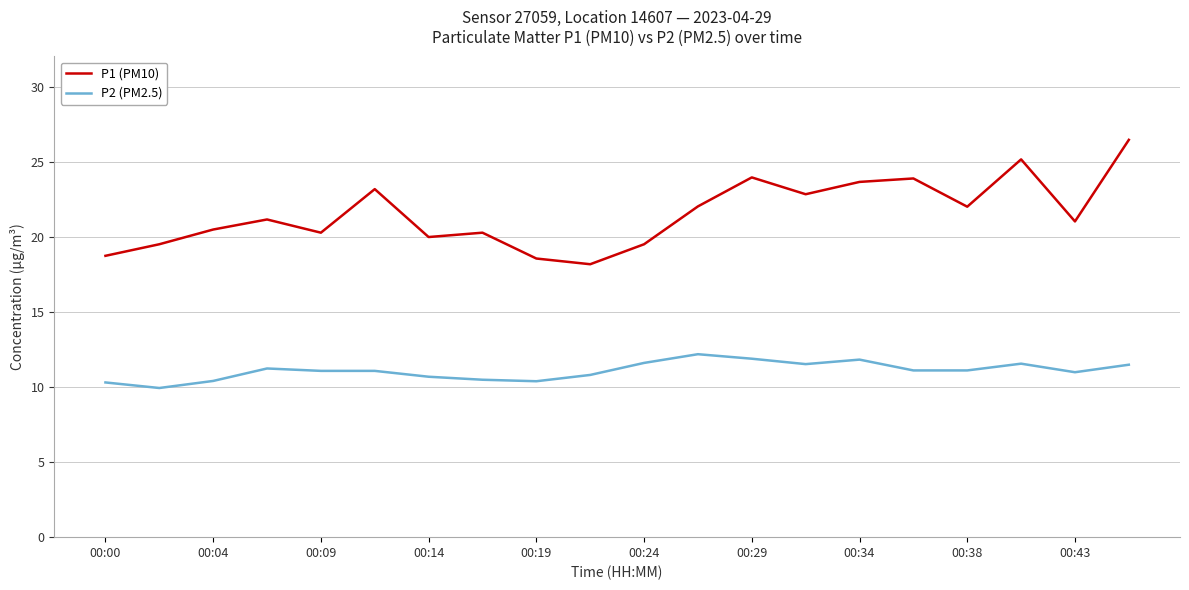

Which series has the largest total across all categories?

P1 (PM10)